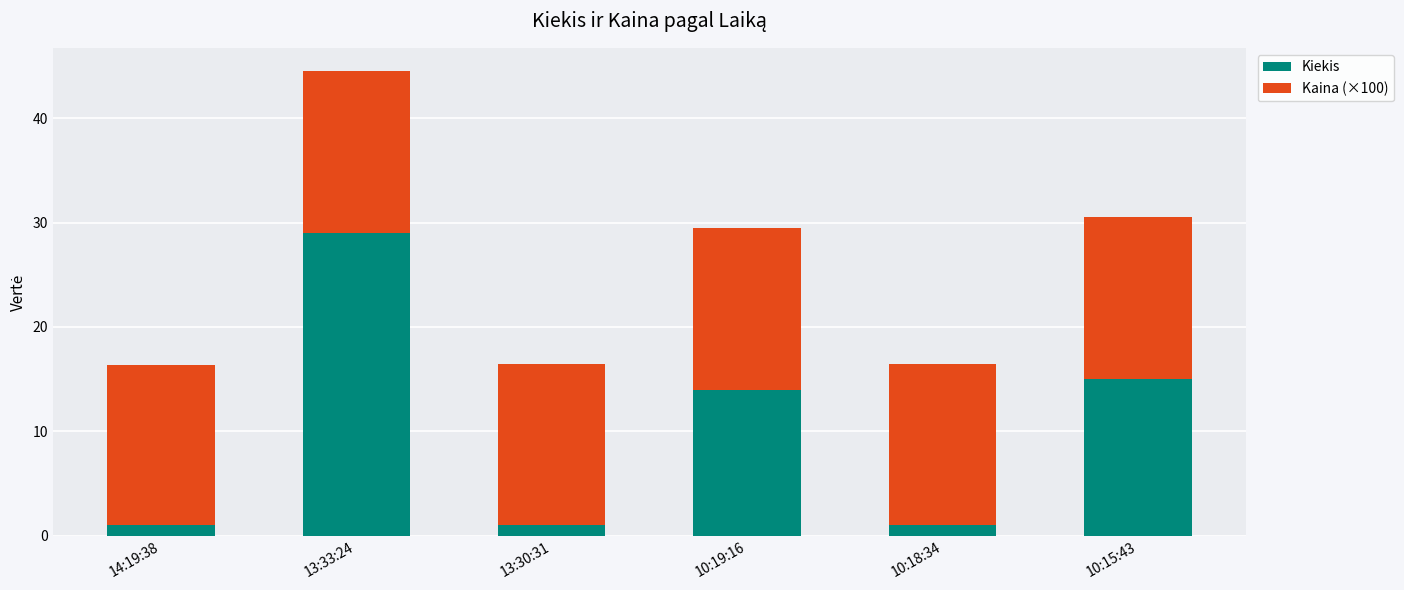

Does the chart contain any negative values?

No